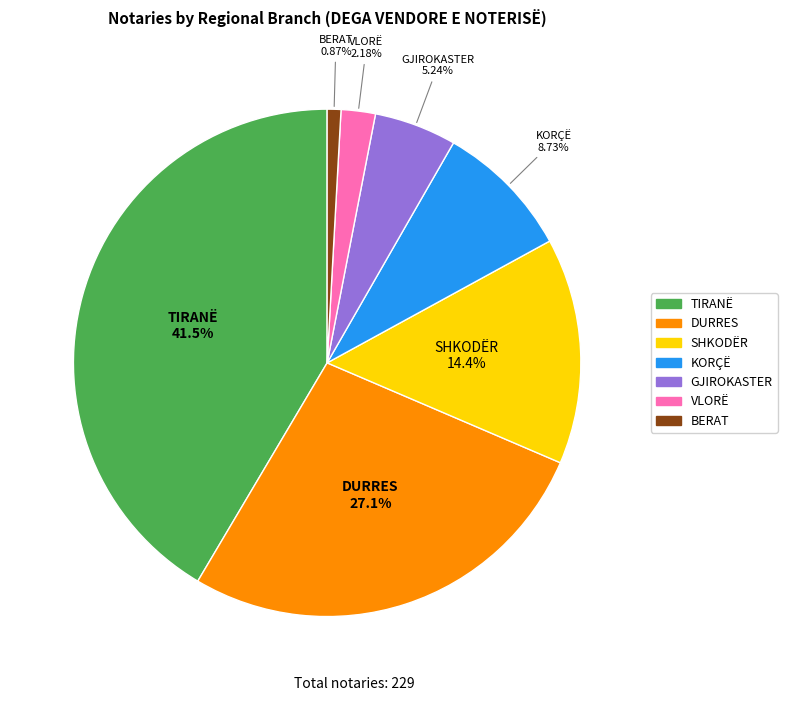

Does any single category account for the majority?

No